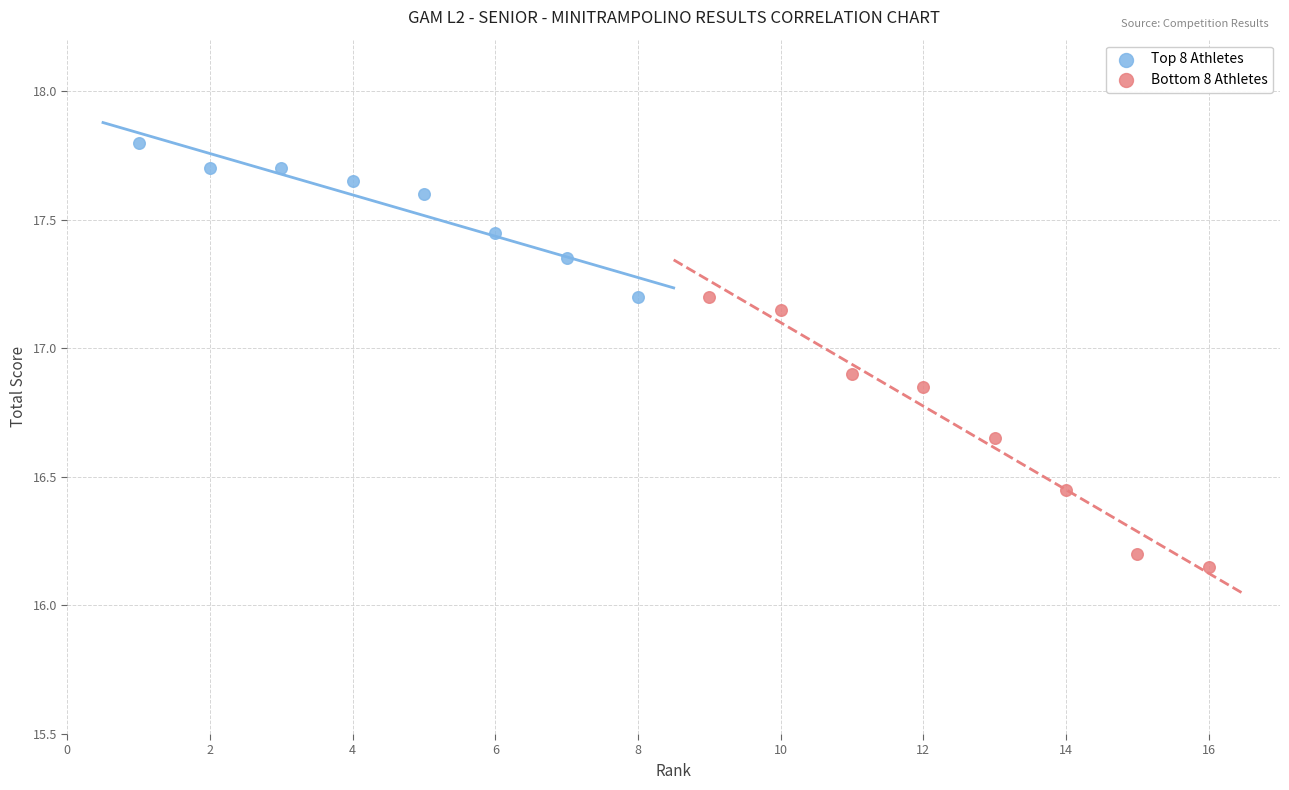

What are all the series names shown in the legend?

Top 8 Athletes, Bottom 8 Athletes